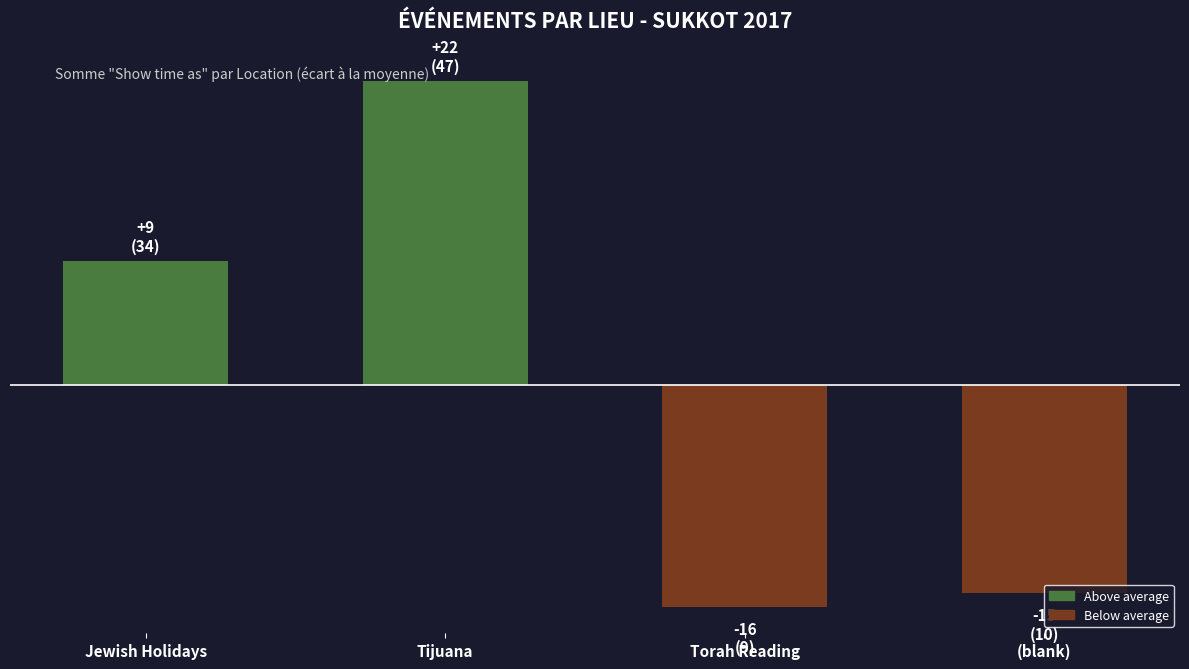

Are the bars grouped side by side (vs. stacked)?

No